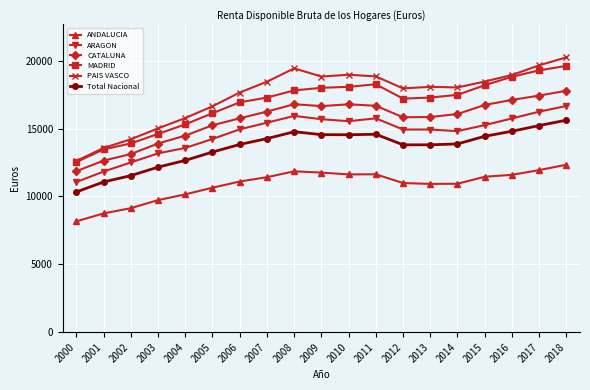

What is the average value of the Total Nacional series?

13636